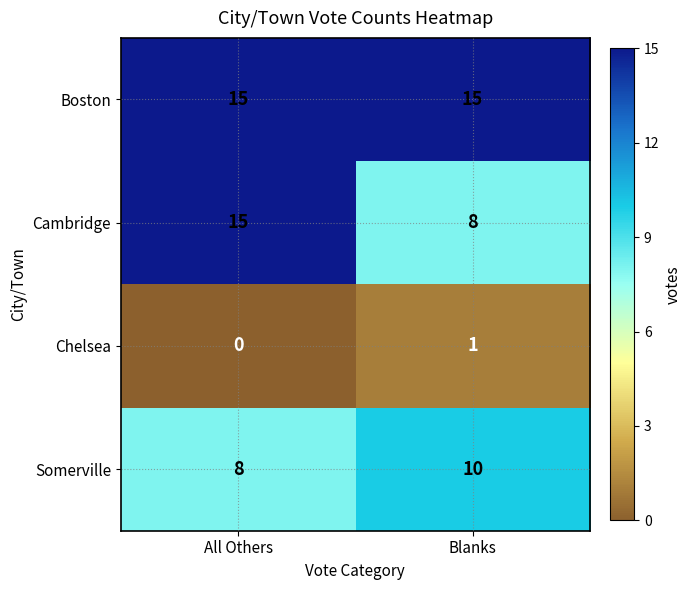

What is the greatest value displayed?

15